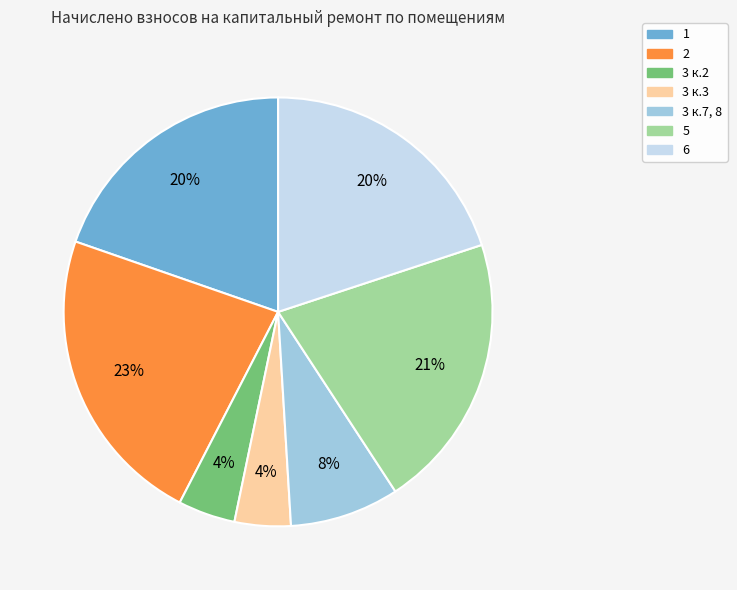

Does 3 к.2 account for over 50% of the chart?

No